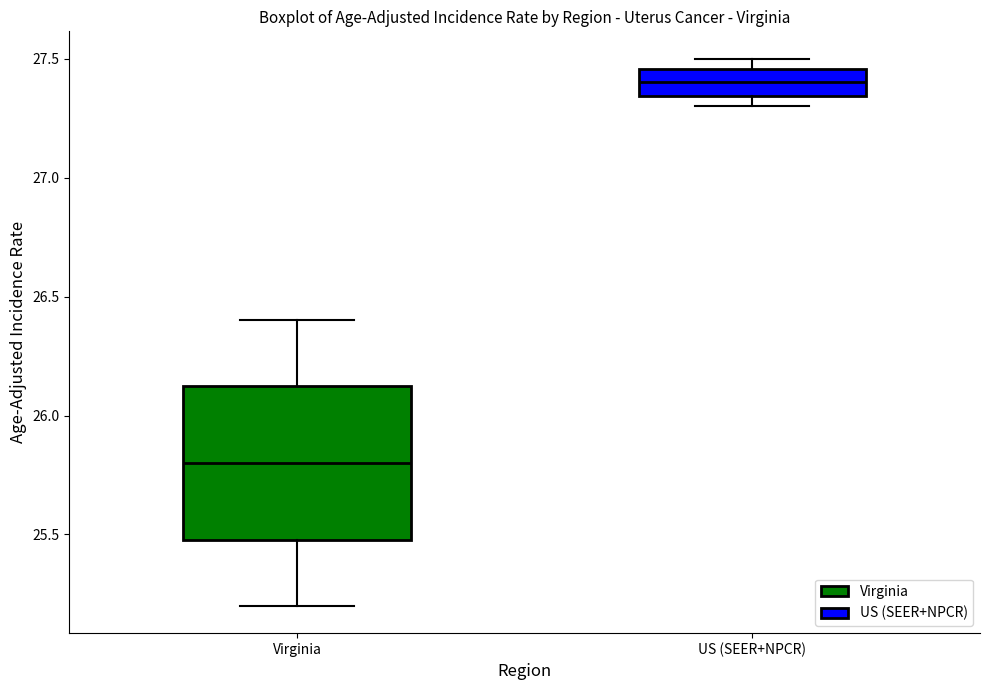

Which box's median line is the highest?

US (SEER+NPCR)